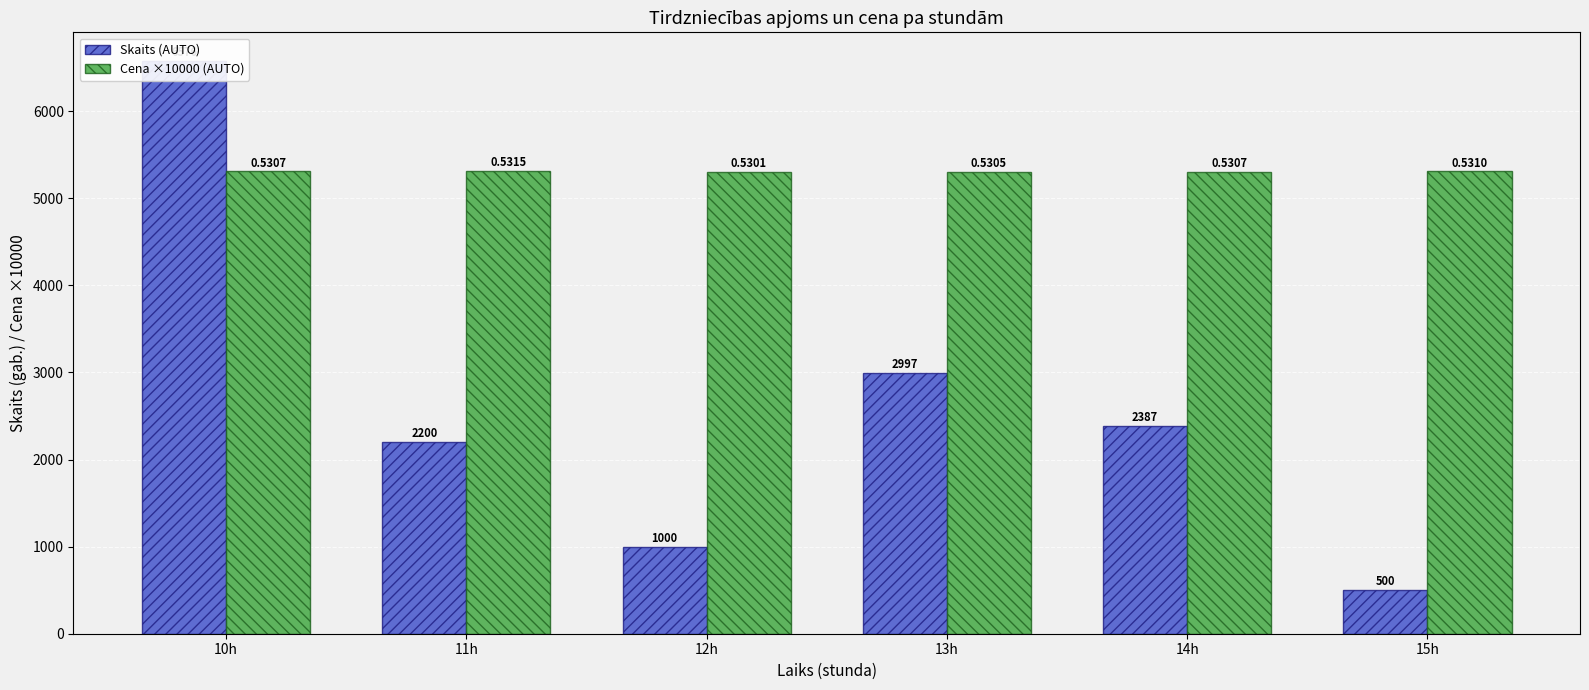

What is the difference between the second highest and minimum values in the Cena ×10000 (AUTO) series?

8.7